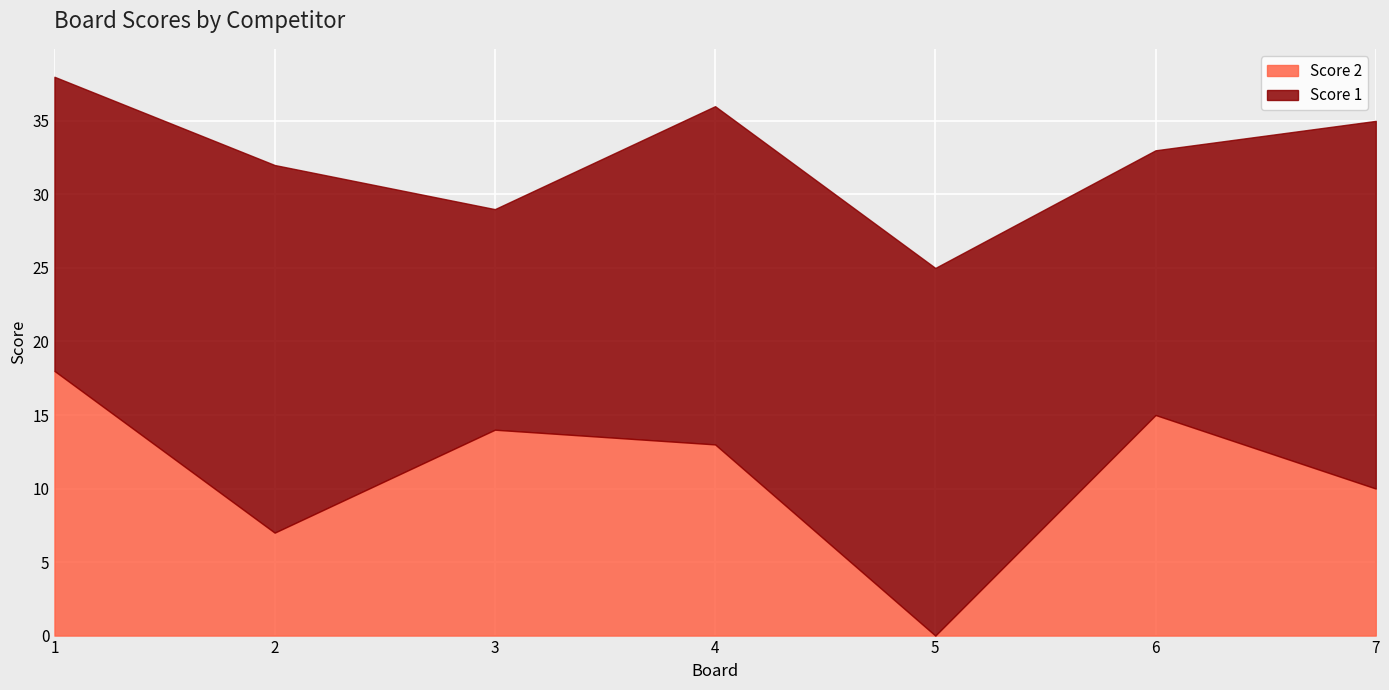

Where is the first local maximum?

3